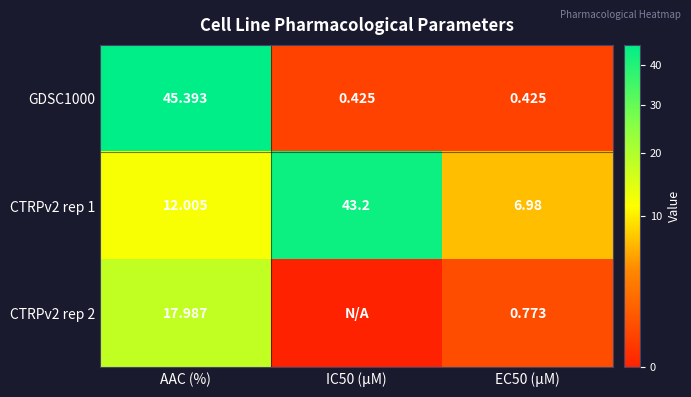

The CTRPv2 rep 2 series shows 23.5 at AAC (%). True or false?

False